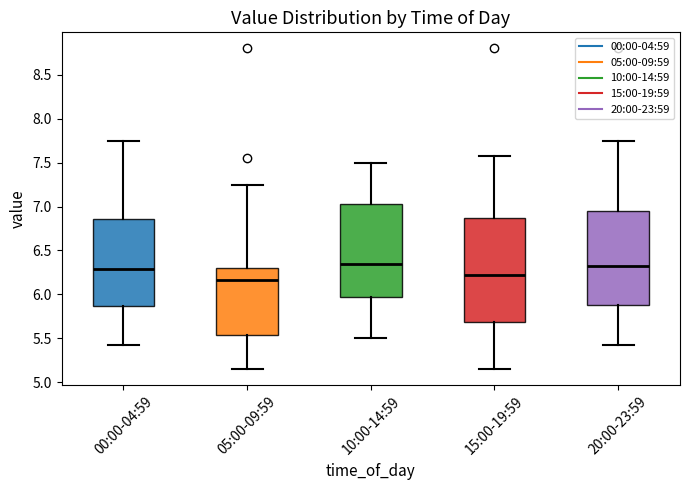

Where is the upper edge of the box for 10:00-14:59 on the y-axis? The values are not printed on the chart, so give them approximately, as read against the axis.

7.05